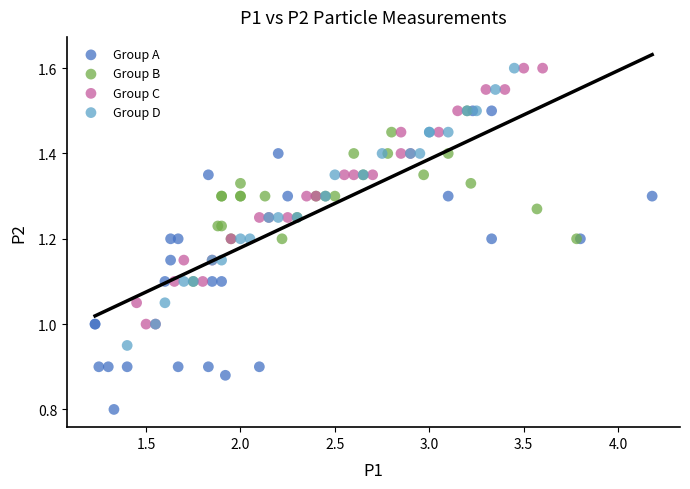

Which series has the largest Y range (max minus min)?

Group A